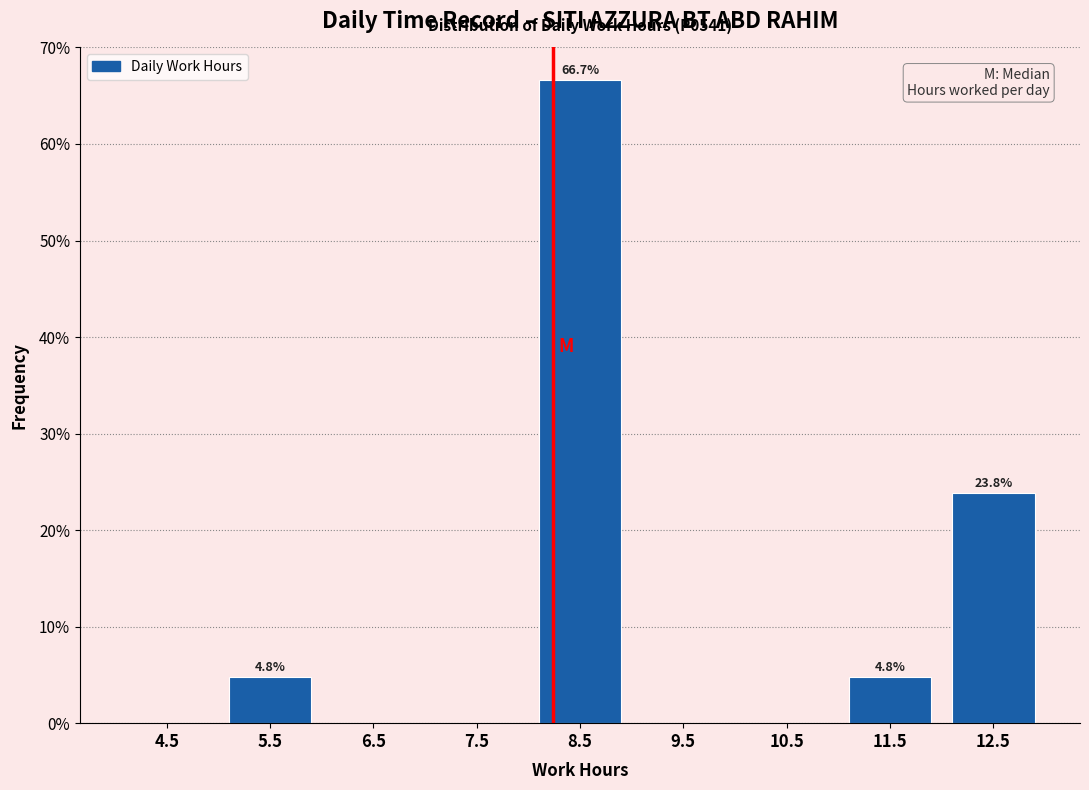

Over which range of the x-axis is the bar tallest?

8 to 9